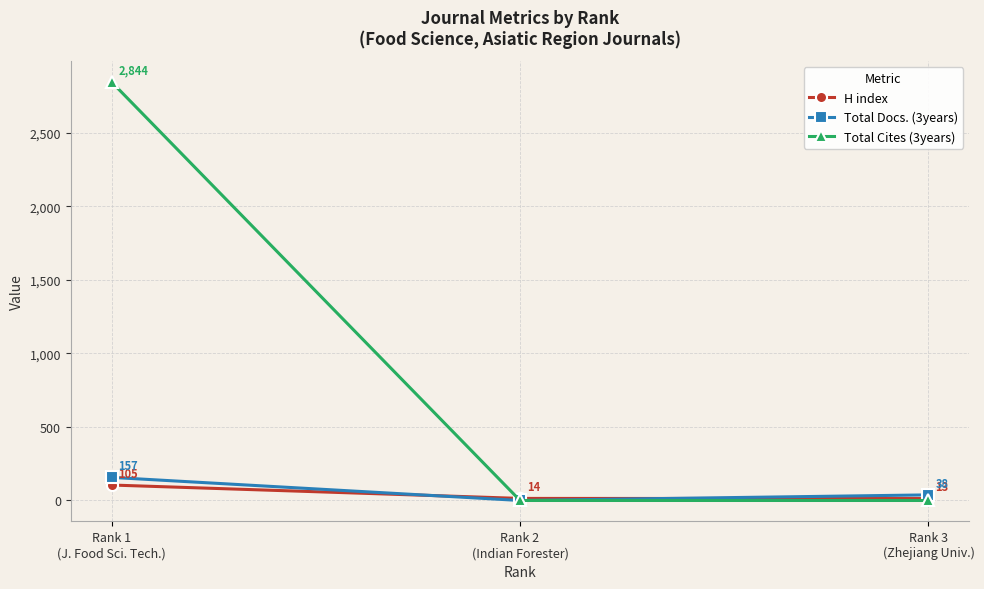

How many lines are shown in the chart?

3